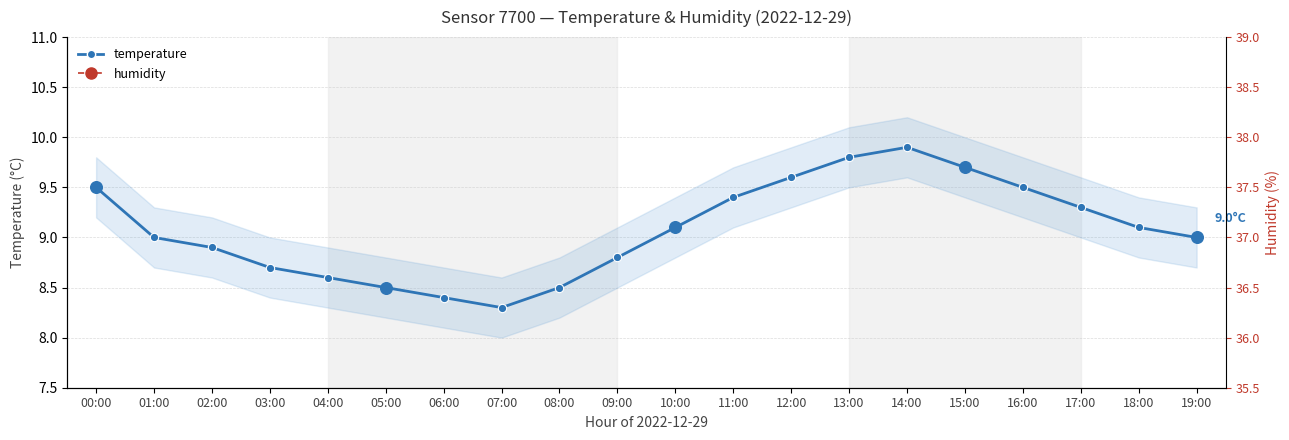

Which series reaches the maximum Y coordinate?

humidity